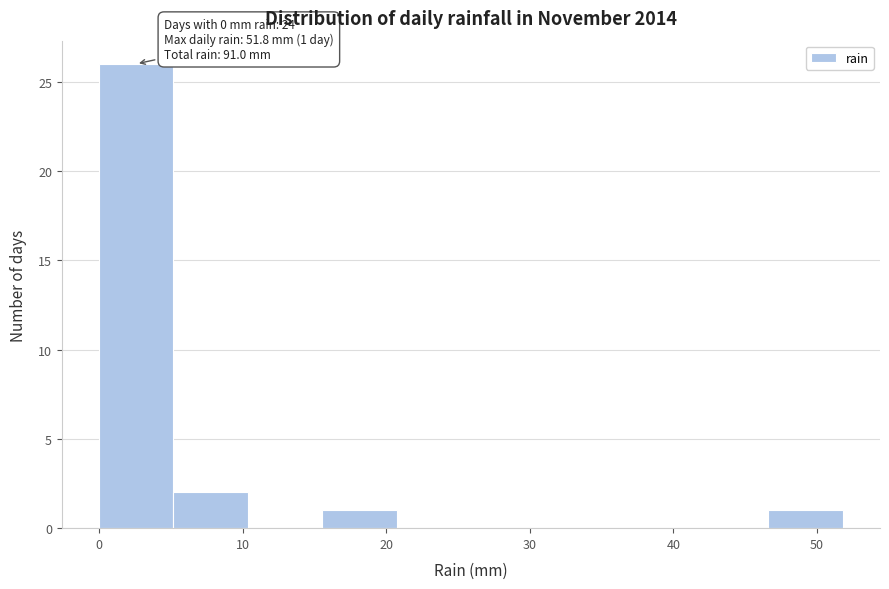

Which range on the x-axis has the tallest bar?

0 to 5